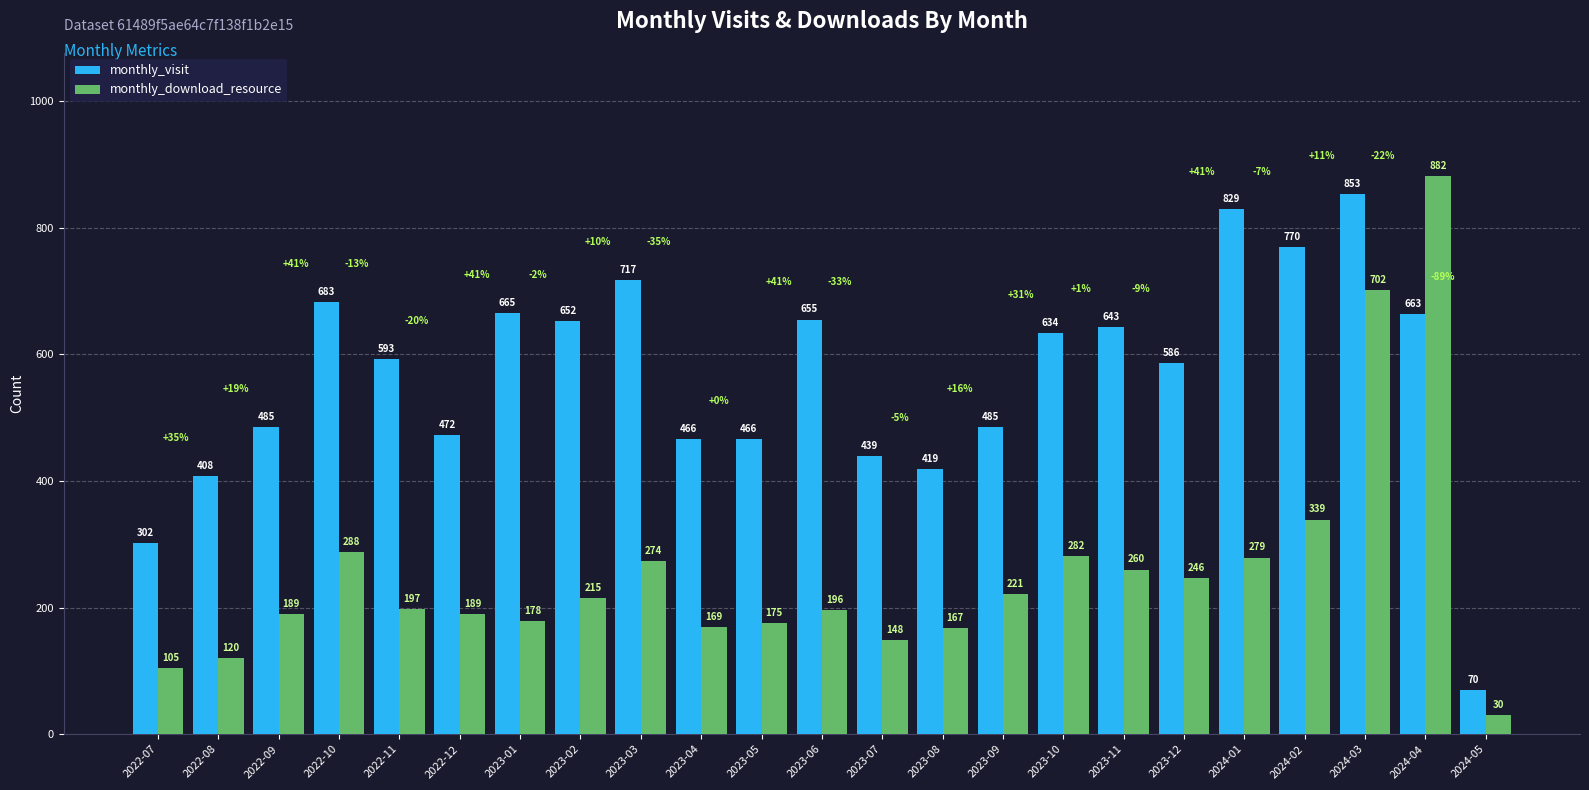

Are the bars horizontal?

No